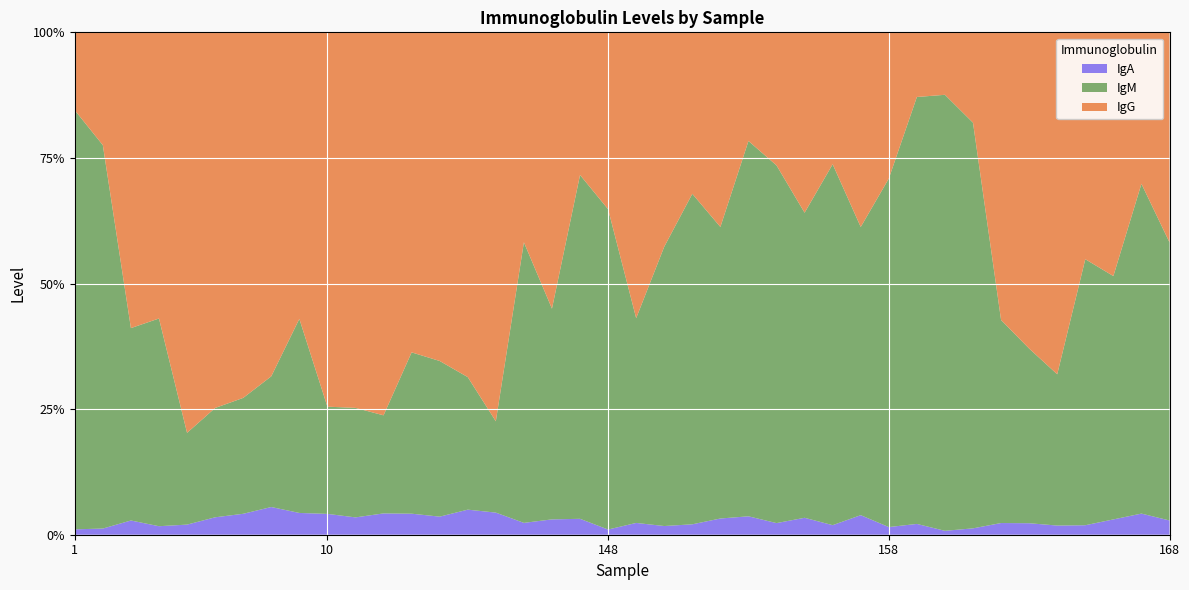

Reading left to right, what are all the values shown in this chart?

IgG: 1=124.5	2=228.7	3=338.8	4=373.2	5=467.4	6=375.2	7=335.3	8=260.8	9=150.0	10=258.7	11=301.1	12=274.9	13=184.1	14=214.5	15=224.2	16=418.6	145=141.8	146=144.1	147=117.5	148=187.1	149=181.9	150=187.5	151=172.1	152=146.4	153=40.7	154=80.1	155=55.4	156=69.0	157=129.4	158=131.7	159=47.9	160=92.7	161=122.0	162=182.1	163=209.1	164=287.1	165=169.8	166=133.7	167=76.7	168=104.6
IgM: 1=669.9	2=777.1	3=220.4	4=270.9	5=107.1	6=109.2	7=106.3	8=99.1	9=101.6	10=74.1	11=87.8	12=70.4	13=92.8	14=101.6	15=86.2	16=98.3	145=189.5	146=109.9	147=283.2	148=338.8	149=130.3	150=244.3	151=352.2	152=219.3	153=140.6	154=215.3	155=93.7	156=188.8	157=191.6	158=313.9	159=316.3	160=647.1	161=547.6	162=128.5	163=115.5	164=127.0	165=199.1	166=133.5	167=167.0	168=138.5
IgA: 1=8.6	2=12.5	3=16.3	4=11.1	5=11.8	6=17.4	7=19.2	8=21.0	9=11.4	10=14.4	11=13.9	12=15.3	13=12.1	14=11.8	15=16.3	16=23.8	145=8.0	146=8.0	147=13.1	148=5.5	149=7.5	150=7.6	151=11.1	152=12.2	153=6.9	154=7.0	155=5.2	156=5.0	157=13.0	158=6.9	159=8.0	160=5.8	161=8.6	162=7.4	163=7.6	164=7.7	165=7.1	166=8.4	167=10.7	168=7.1